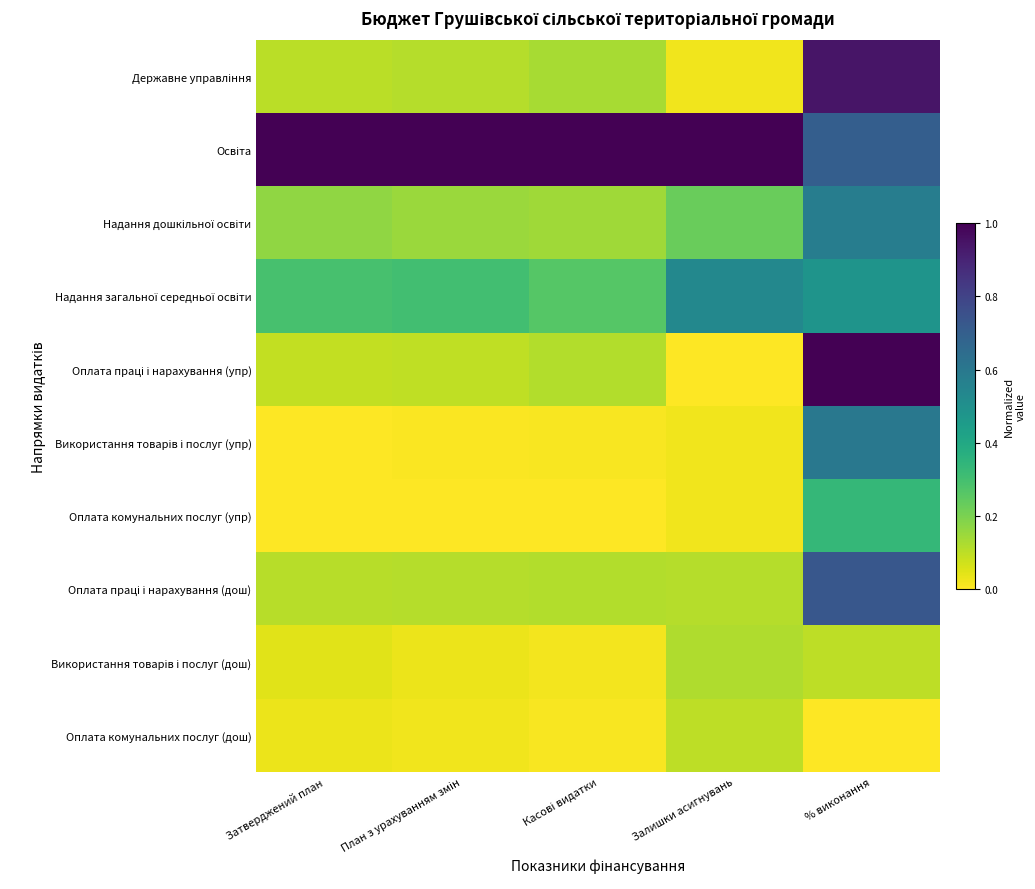

What is the total value across all series at % виконання?

5.5